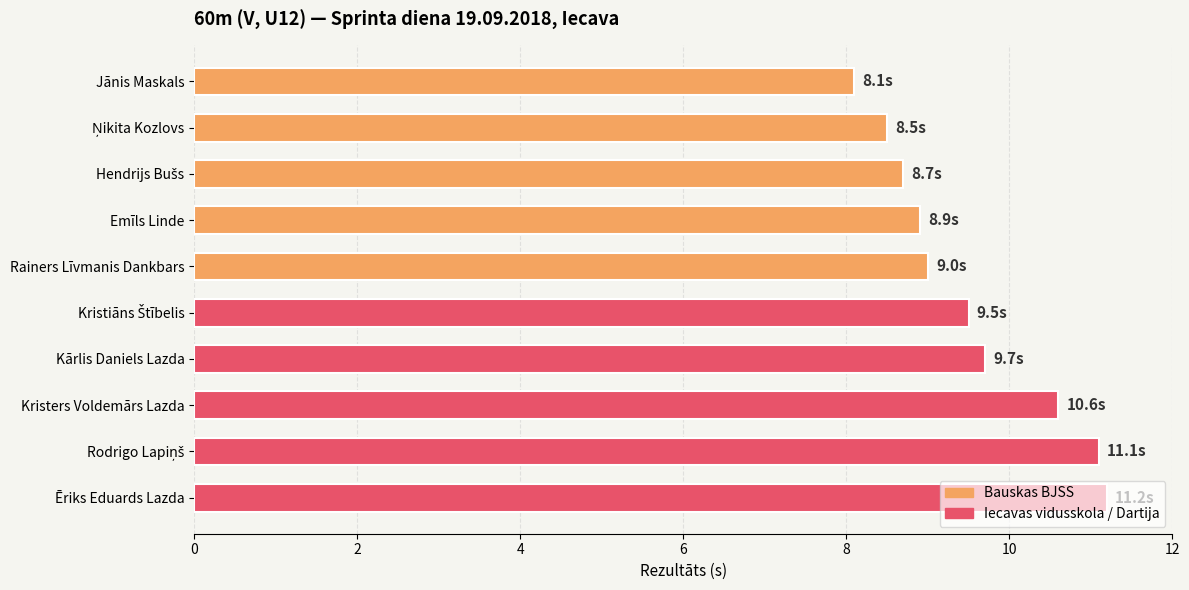

Which has a higher value, Ēriks Eduards Lazda or Kristers Voldemārs Lazda?

Ēriks Eduards Lazda